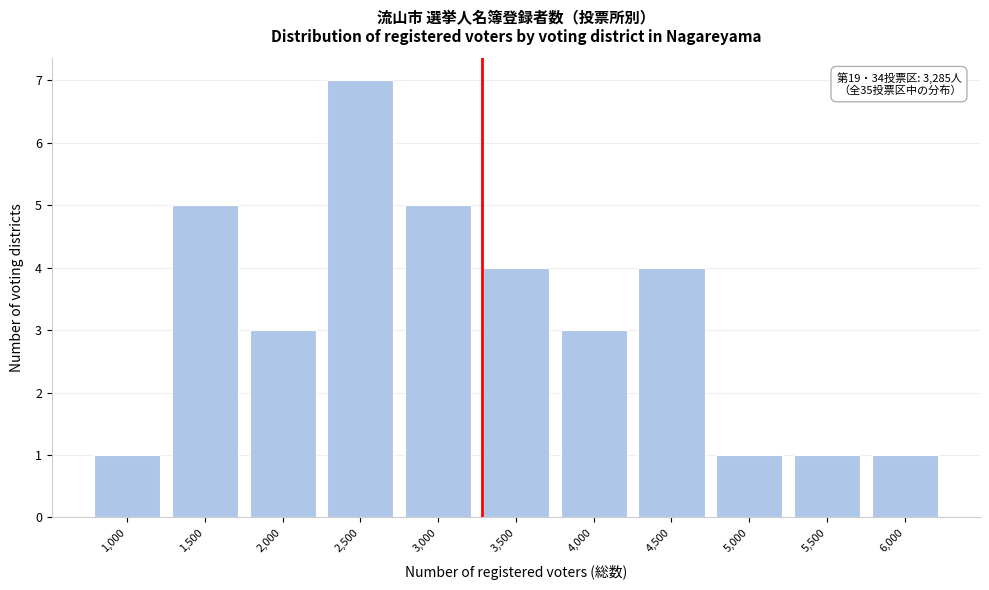

Reading left to right, what are all the values shown in this chart?

1,000=1	1,500=5	2,000=3	2,500=7	3,000=5	3,500=4	4,000=3	4,500=4	5,000=1	5,500=1	6,000=1